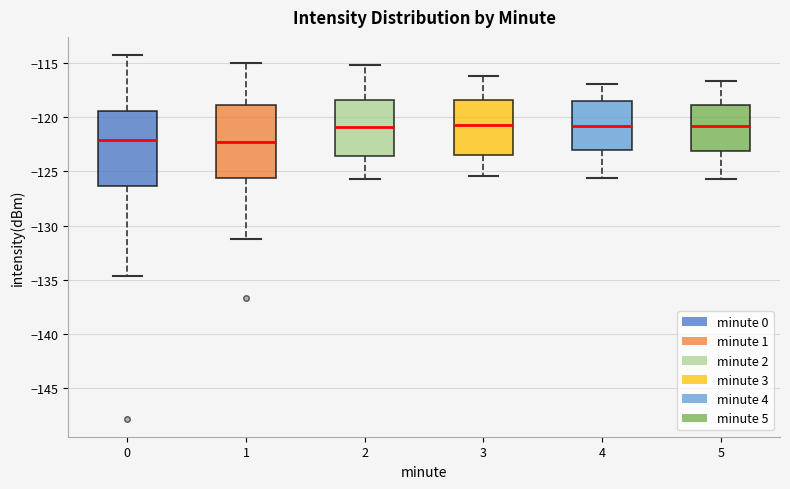

Where does the upper whisker of the box at x = 3 end on the y-axis? The values are not printed on the chart, so give them approximately, as read against the axis.

-116.0